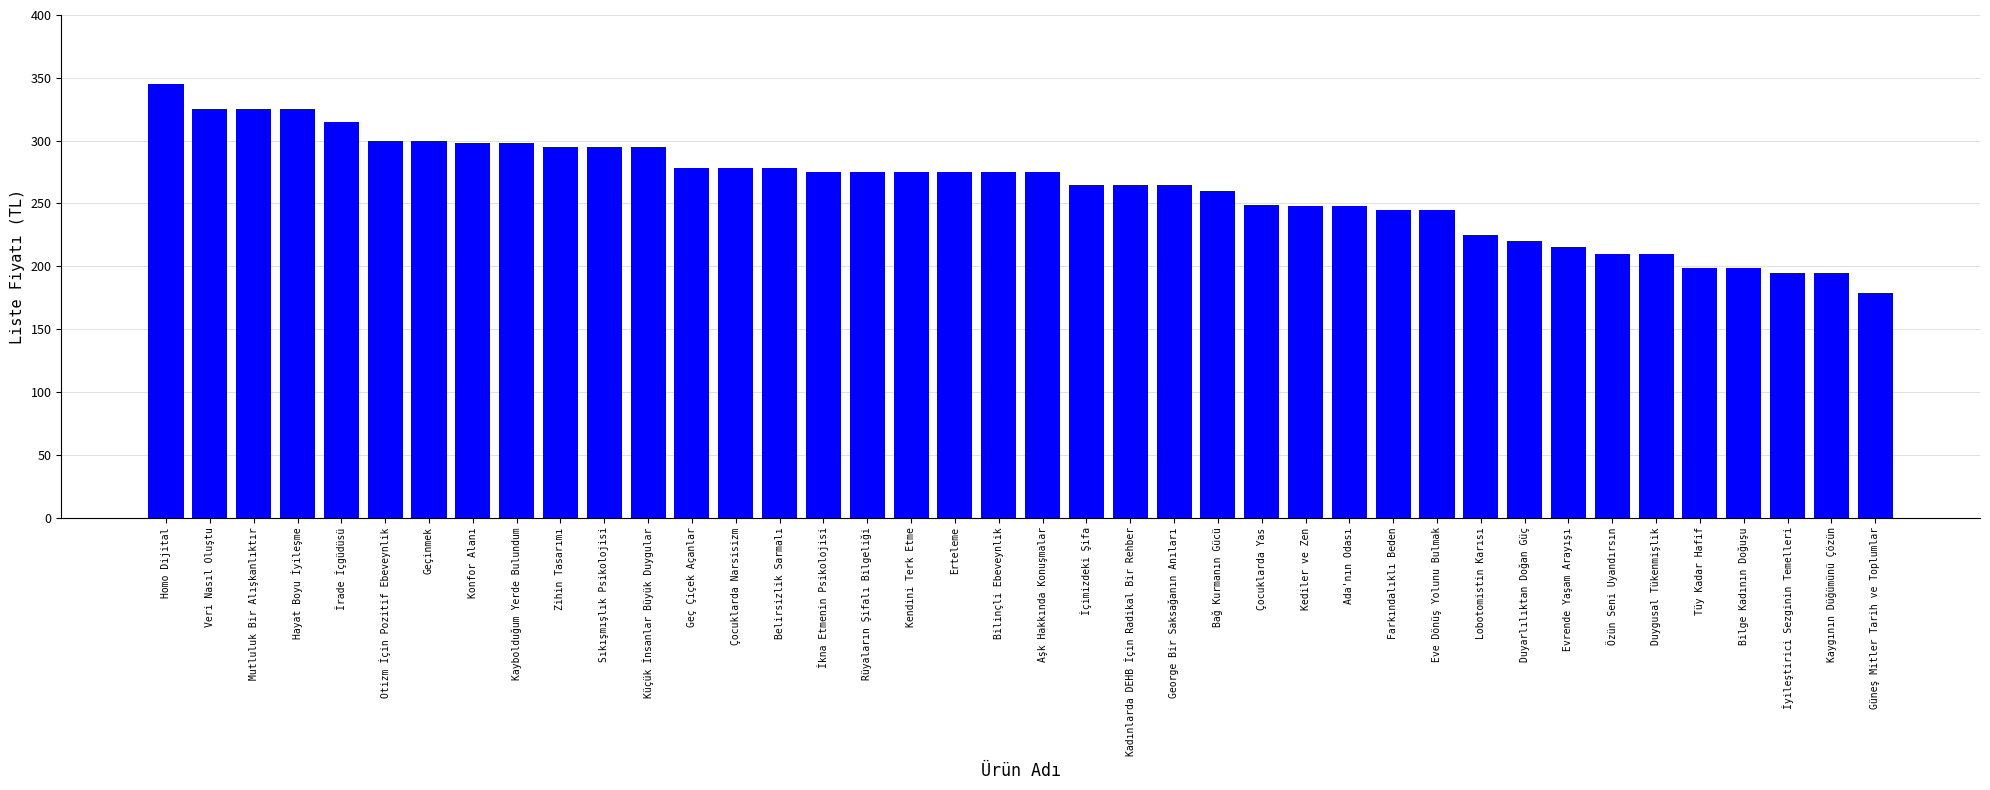

How many values are below 275?

19